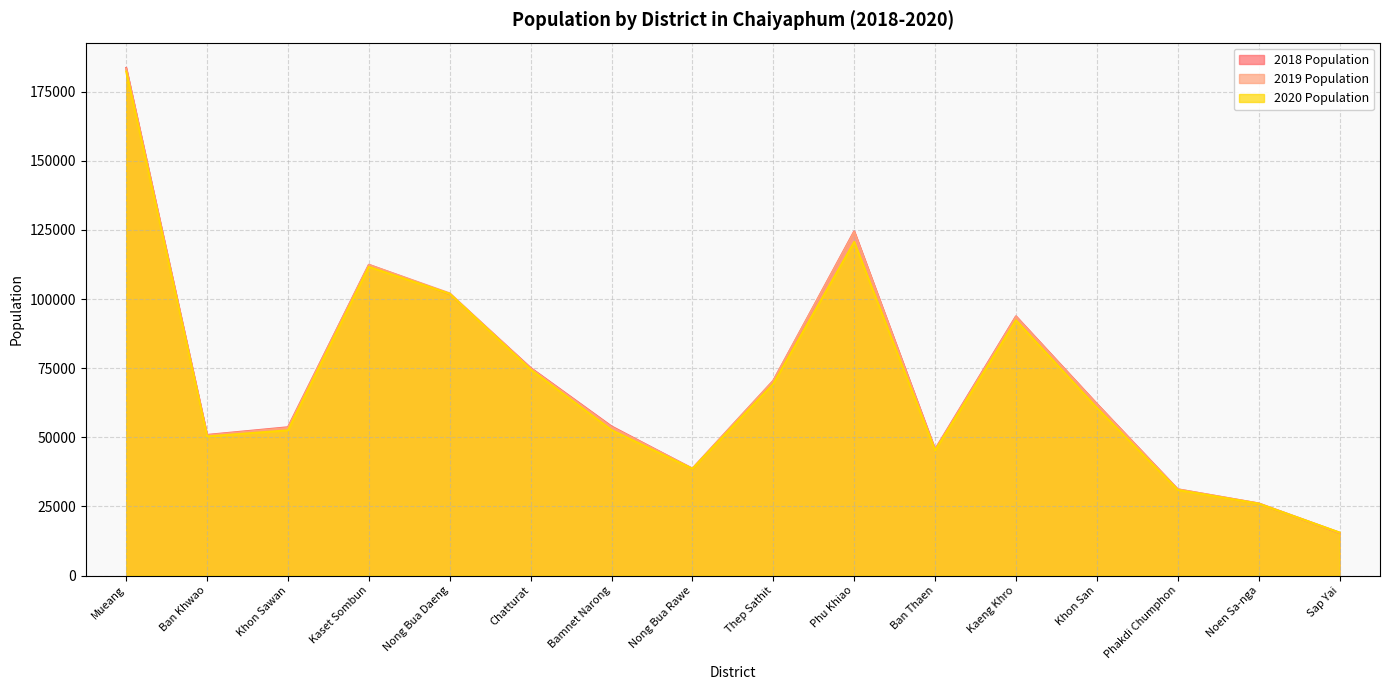

What is the difference between the maximum and minimum values in the 2019 Population series?

167782